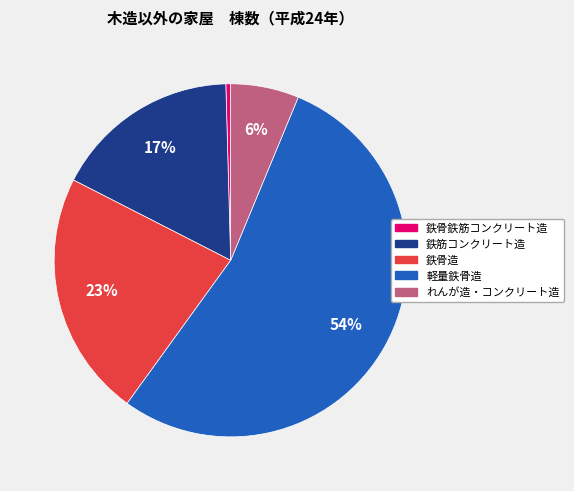

To the nearest percent, what is the average slice percentage?

20%